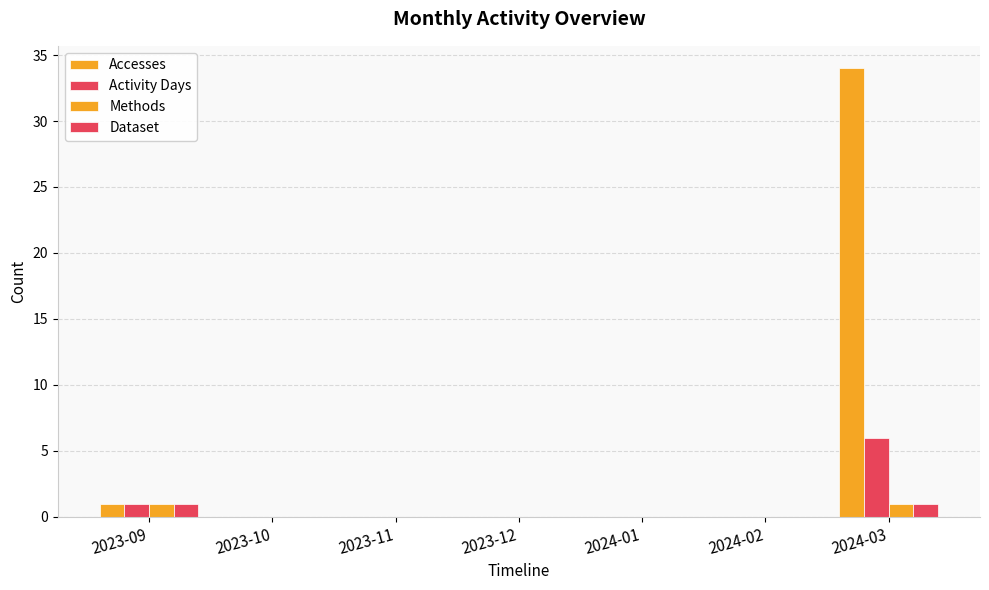

Are the bars grouped side by side (vs. stacked)?

Yes